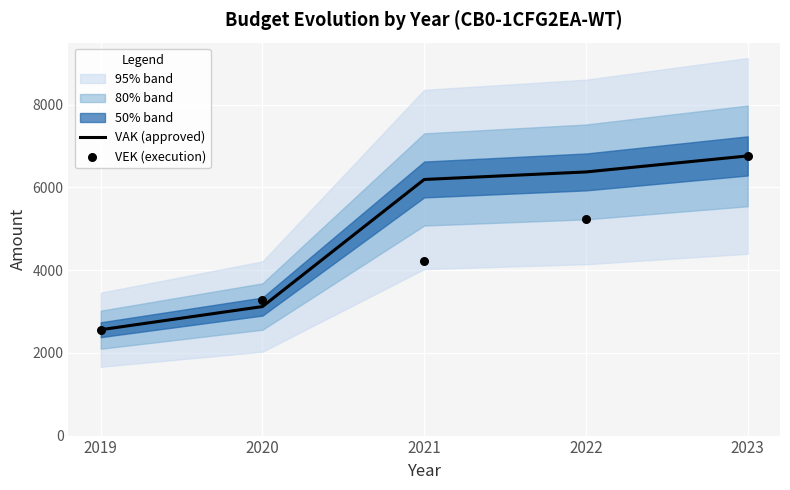

True or false: VAK (approved) has a value of 6191 at 2021.

True